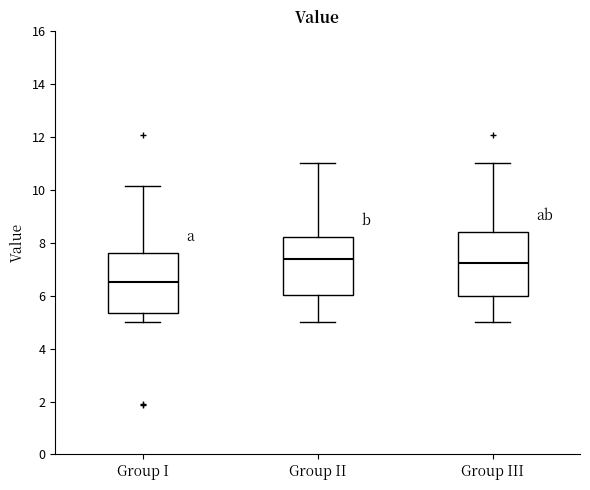

Reading left to right, transcribe this box plot: for each box, give where its median line is, the range the box spans, and where its two whiskers end, as read against the y-axis. The values are not printed on the chart, so give them approximately, as read against the axis.

Group I: median 6.6, box 5.4 to 7.6, whiskers 5.0 to 10.2
Group II: median 7.4, box 6.0 to 8.2, whiskers 5.0 to 11.0
Group III: median 7.2, box 6.0 to 8.4, whiskers 5.0 to 11.0